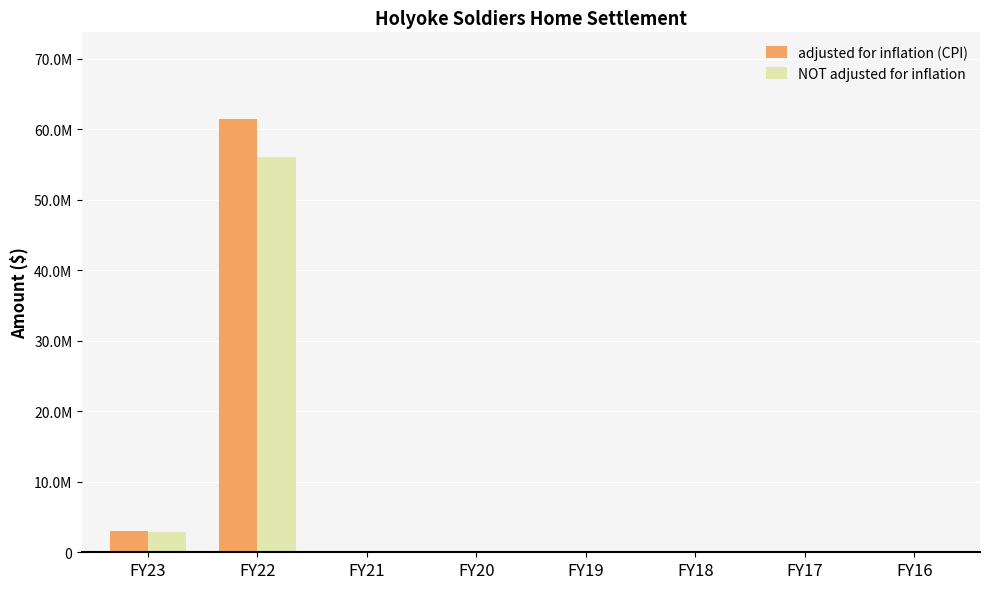

What is the difference between the maximum and minimum values in the adjusted for inflation (CPI) series?

61440927